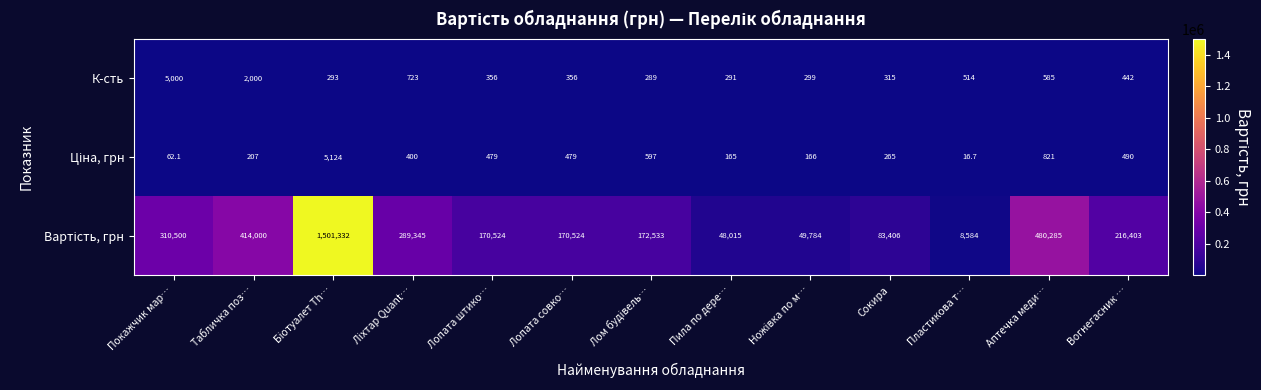

What is the greatest value displayed?

1501332.0